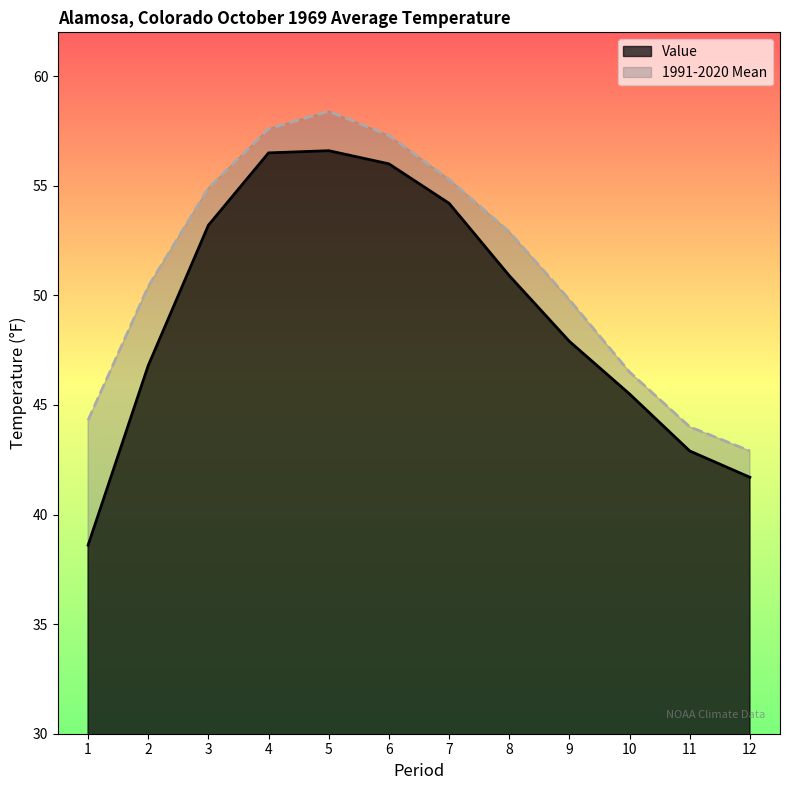

Between 4 and 9, which is larger?

4